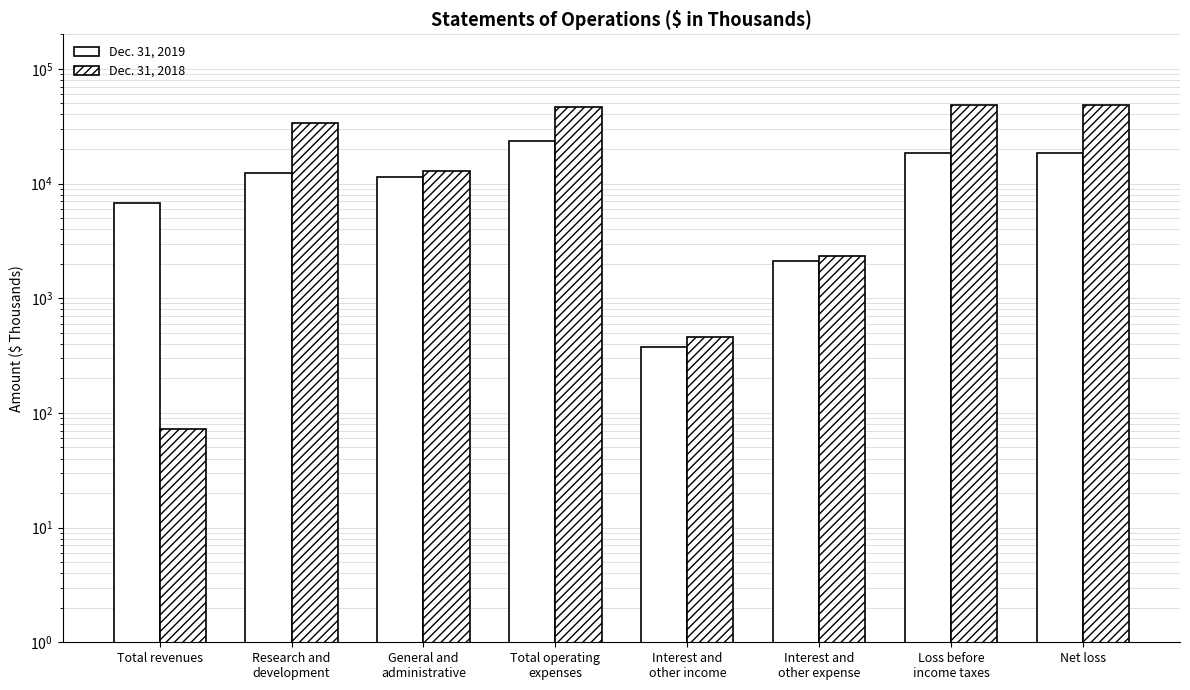

Which series has the largest range (max minus min)?

Dec. 31, 2018